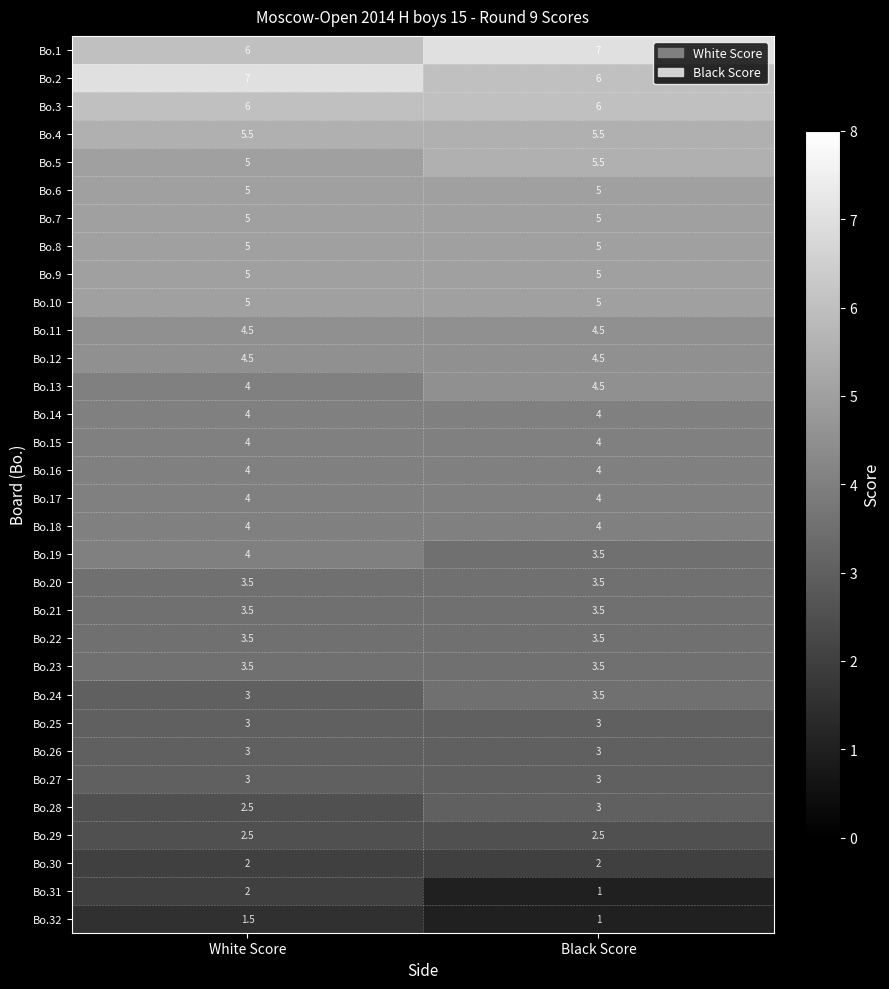

Which label corresponds to the smallest value in the chart?

Black Score